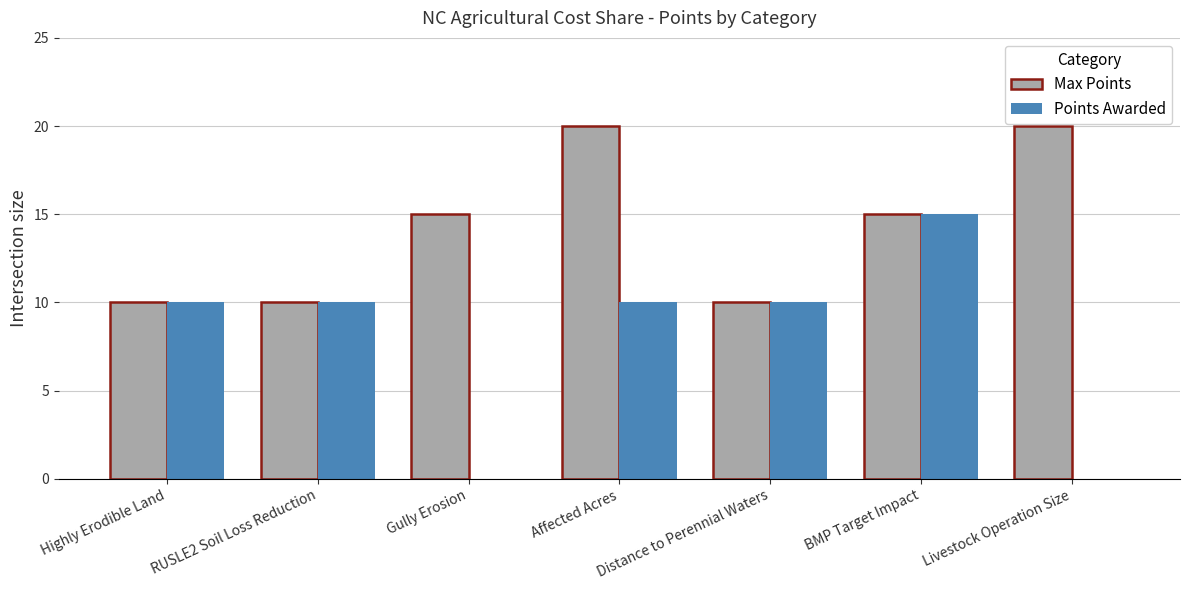

What is the difference between the Points Awarded values at BMP Target Impact and Gully Erosion?

15